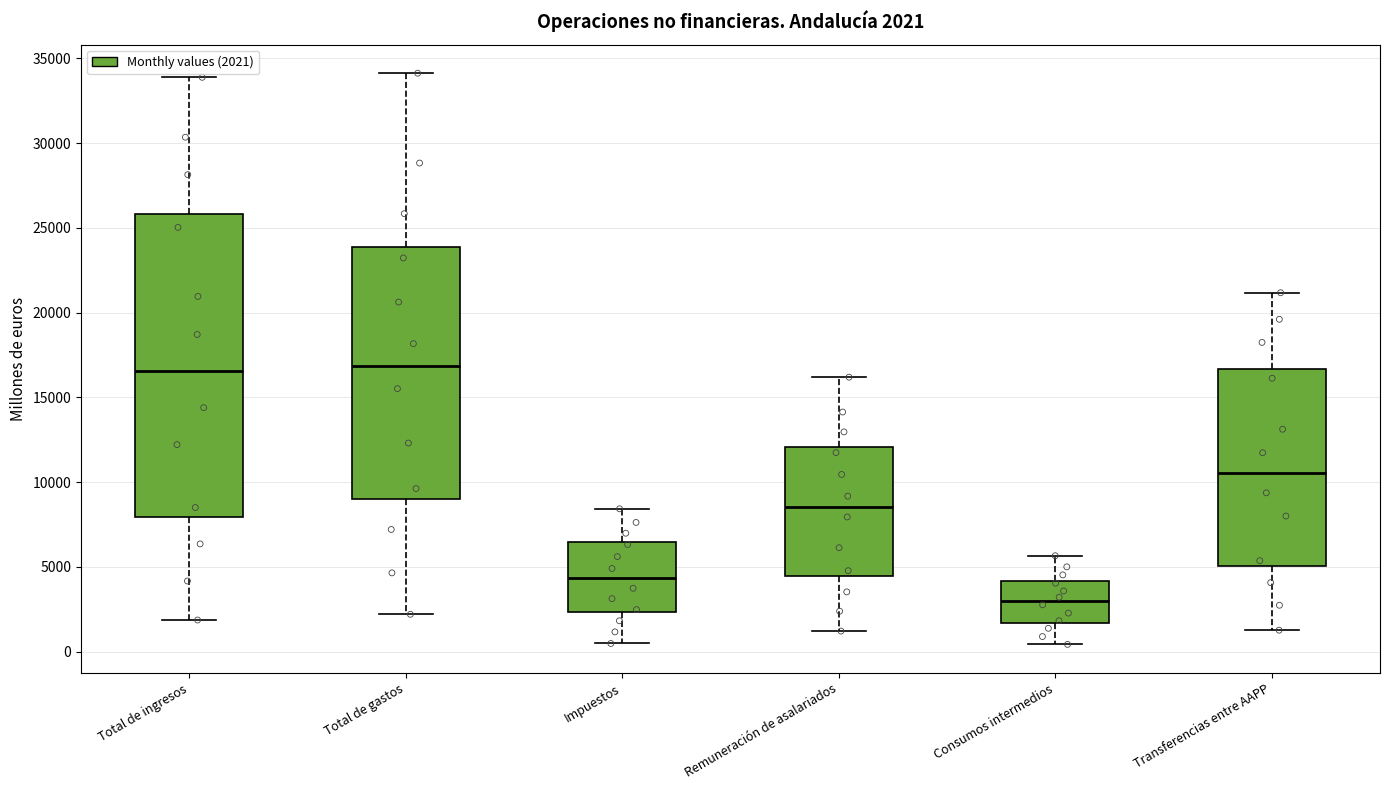

Which box is the tallest, from its lower edge to its upper edge?

Total de ingresos